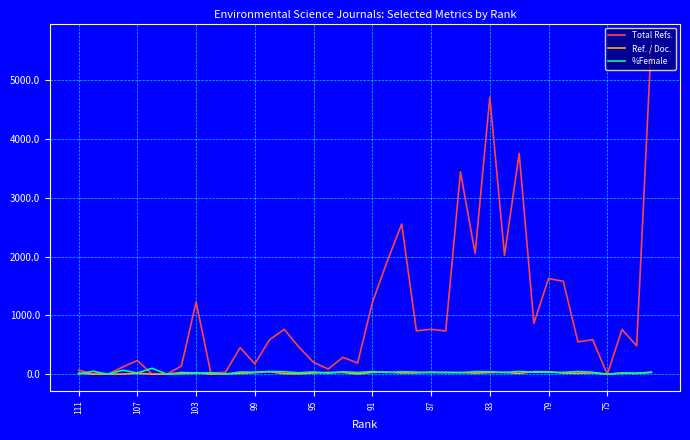

Which series has the largest total across all categories?

Total Refs.